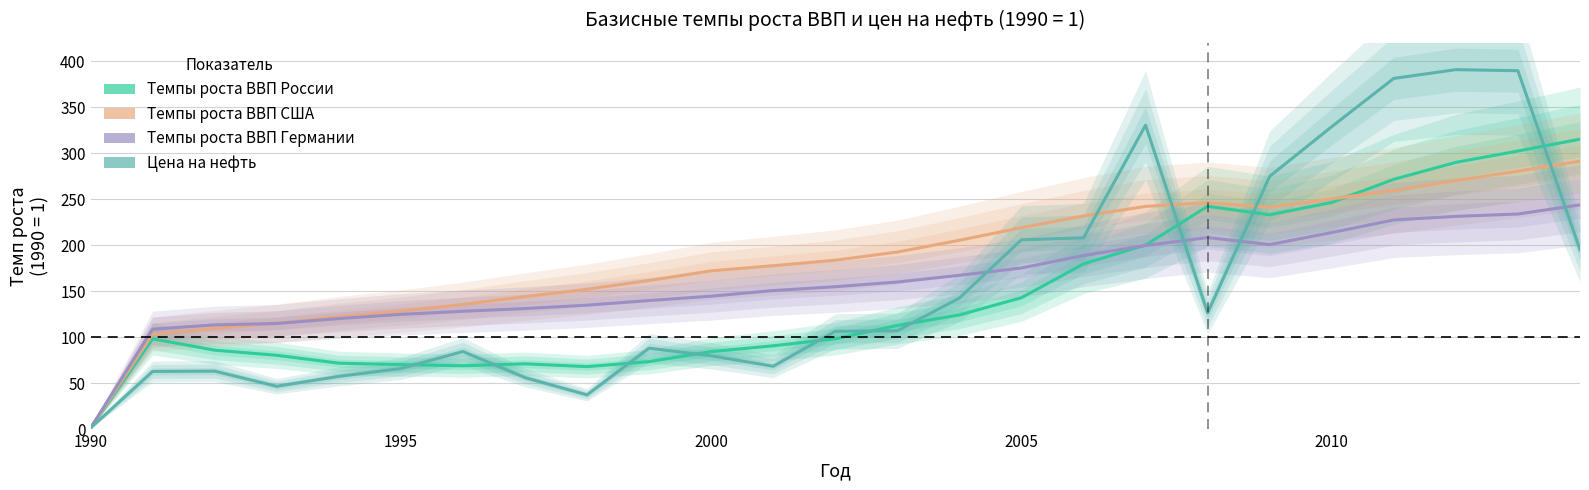

What is the sum of all Темпы роста ВВП России values?

3620.4